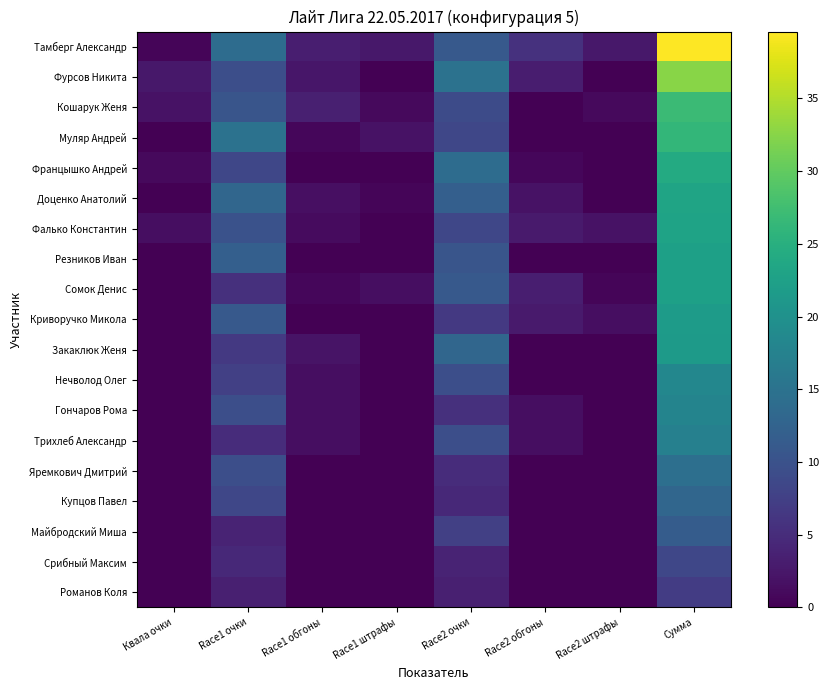

Which has a higher value, Race1 обгоны or Race1 штрафы?

Race1 обгоны